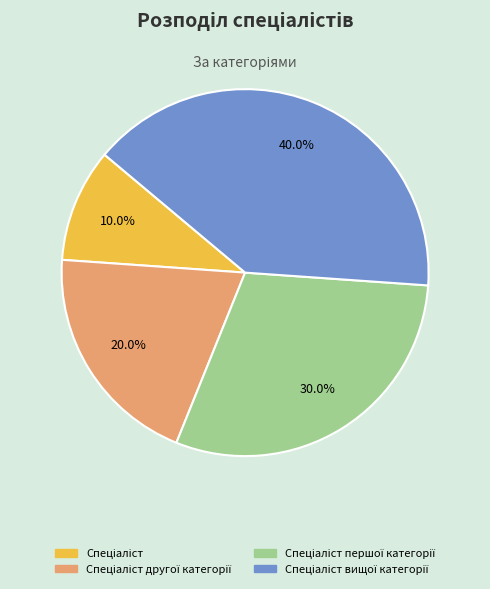

Does any single category account for the majority?

No